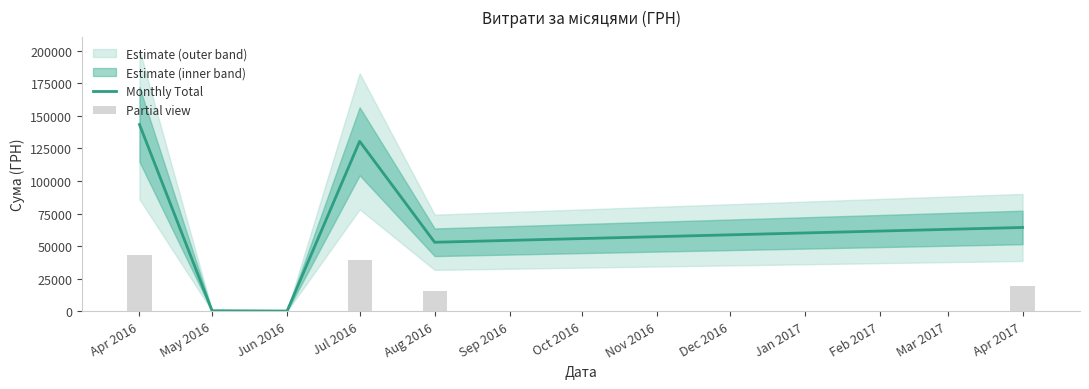

Is it true that Partial view equals 190.7 at May 2016?

False